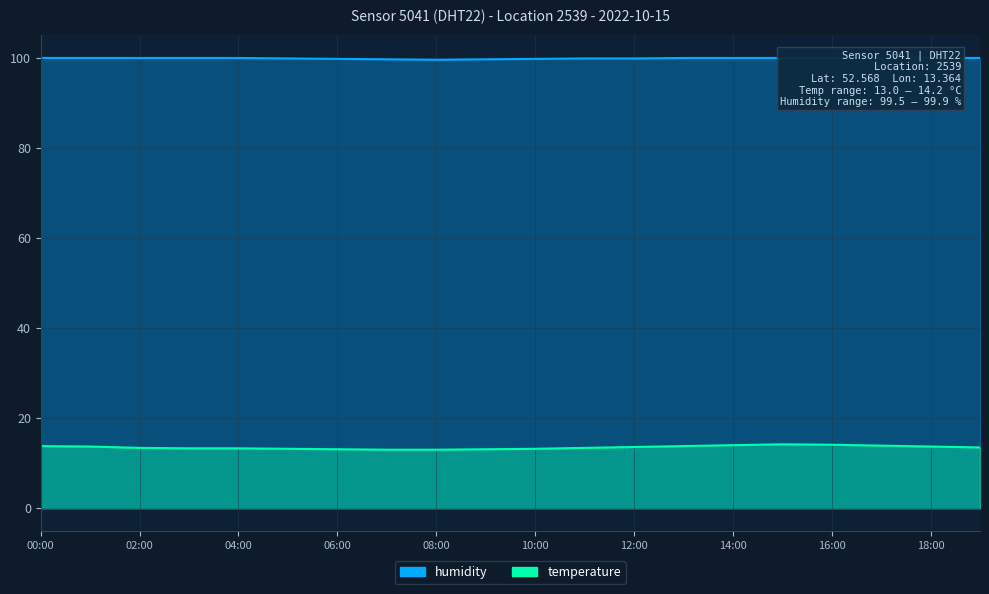

Does the chart display data point markers on the line(s)?

No